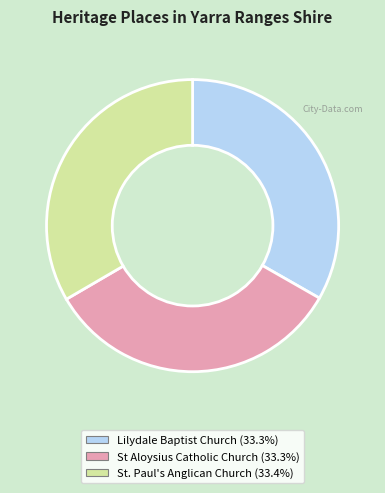

Is there any slice that represents more than half of the pie?

No